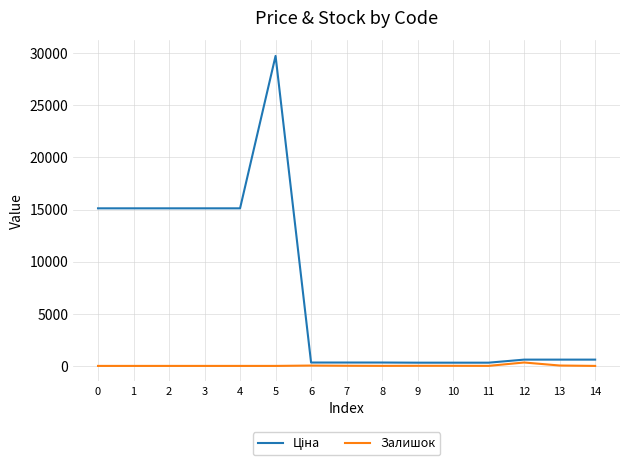

What is the spread (max minus min) of values at 3?

15120.0